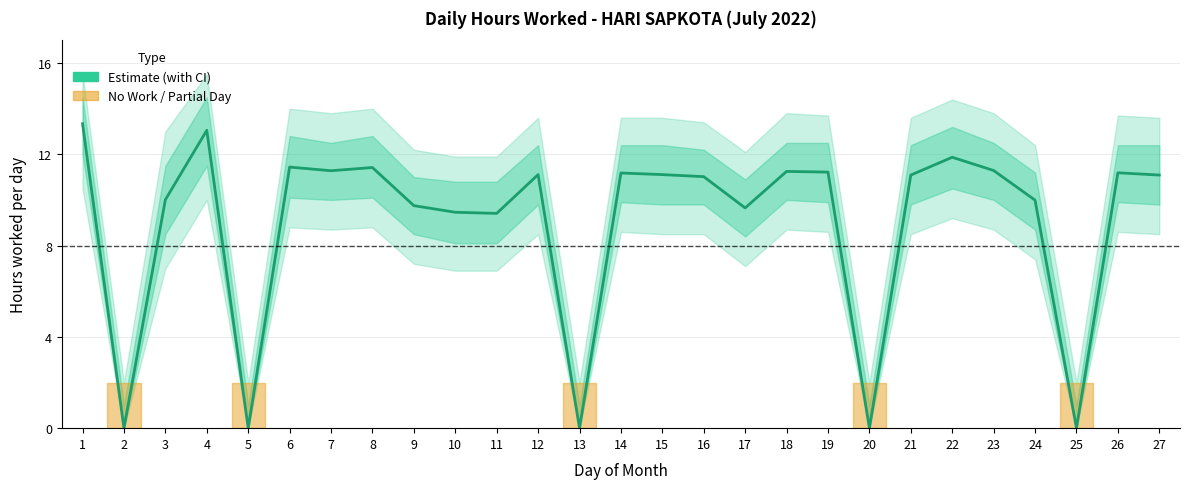

Rank the categories by value from lowest to highest.

2, 5, 13, 20, 25, 11, 10, 17, 9, 24, 3, 16, 21, 27, 12, 15, 14, 26, 19, 18, 7, 23, 8, 6, 22, 4, 1